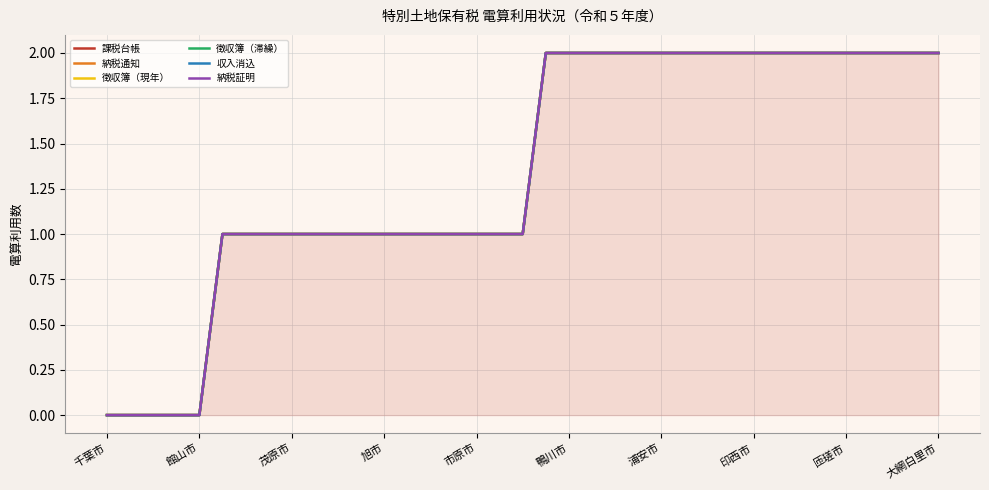

Rank the series at 旭市 from highest to lowest value.

課税台帳, 納税通知, 徴収簿（現年）, 徴収簿（滞繰）, 収入消込, 納税証明